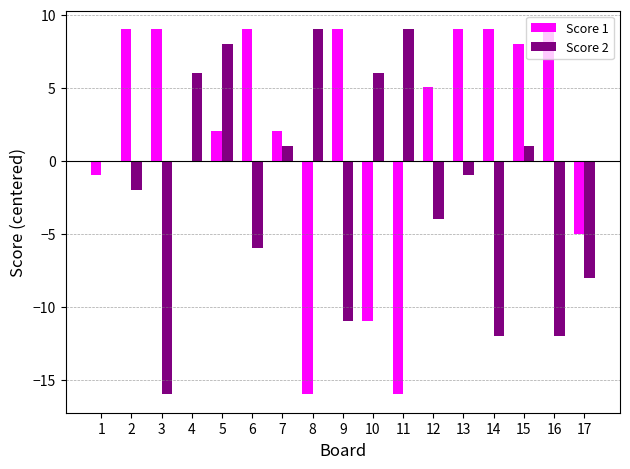

The Score 1 series shows -27.8 at 11. True or false?

False